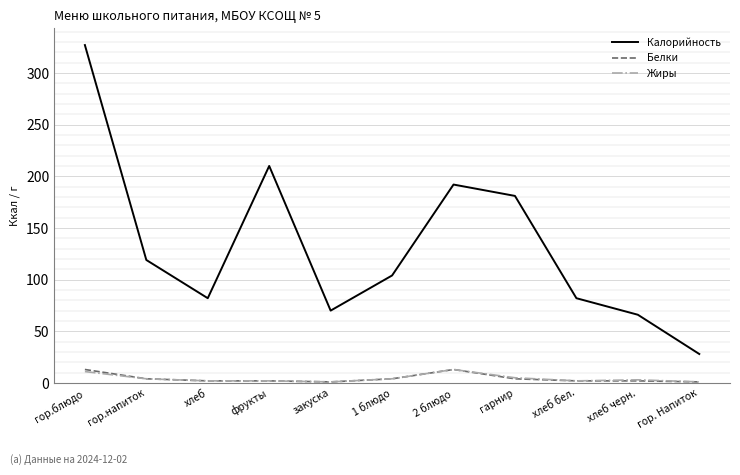

Which series changed the most between гарнир and хлеб бел.?

Калорийность